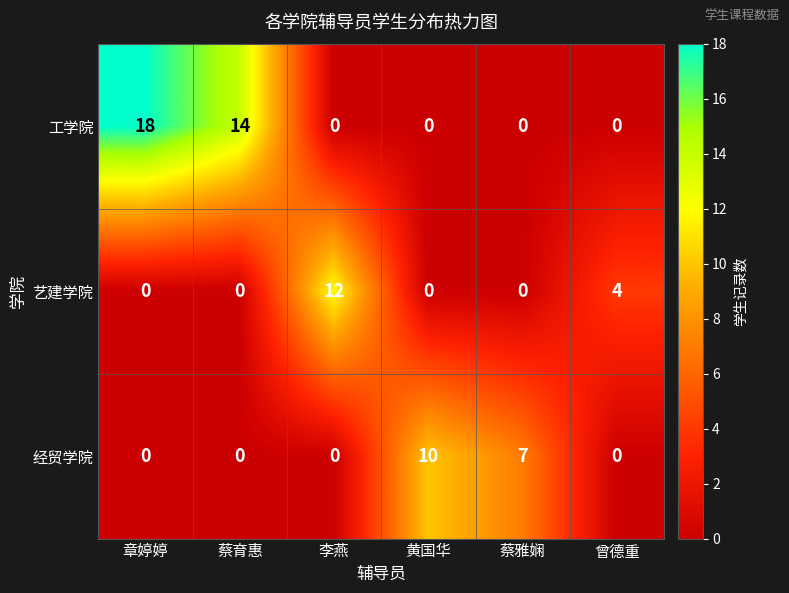

Rank the series by their maximum value, from highest to lowest.

工学院, 艺建学院, 经贸学院